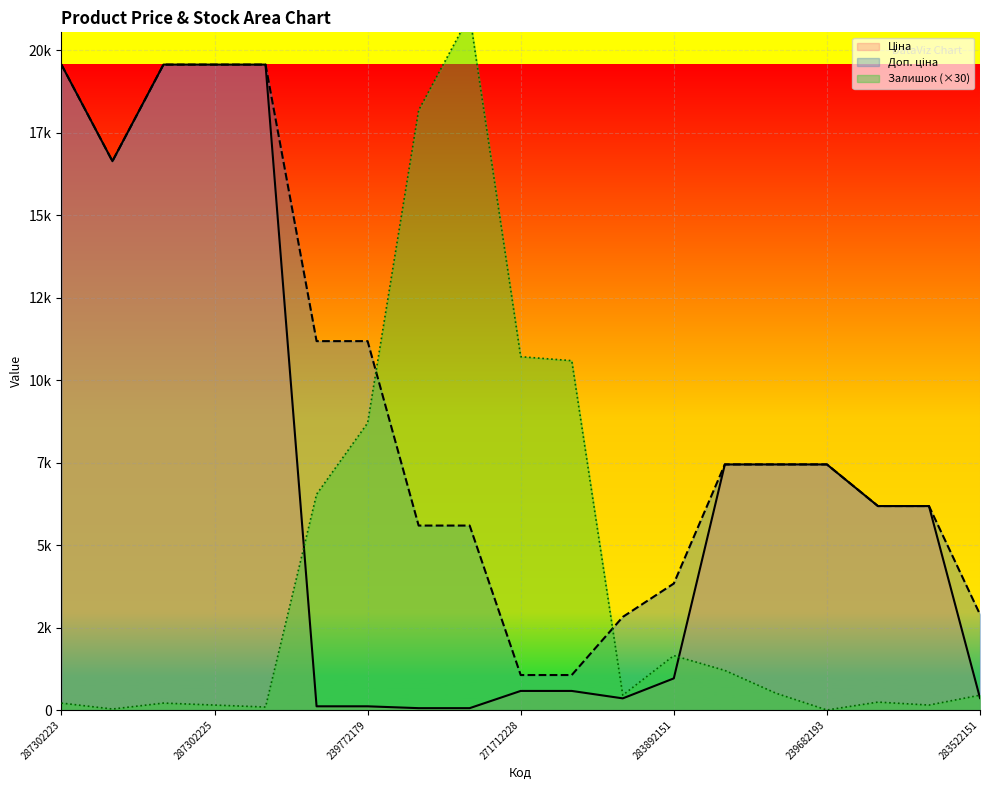

The value of Доп. ціна at 239682195 is 11144.5. True or false?

False